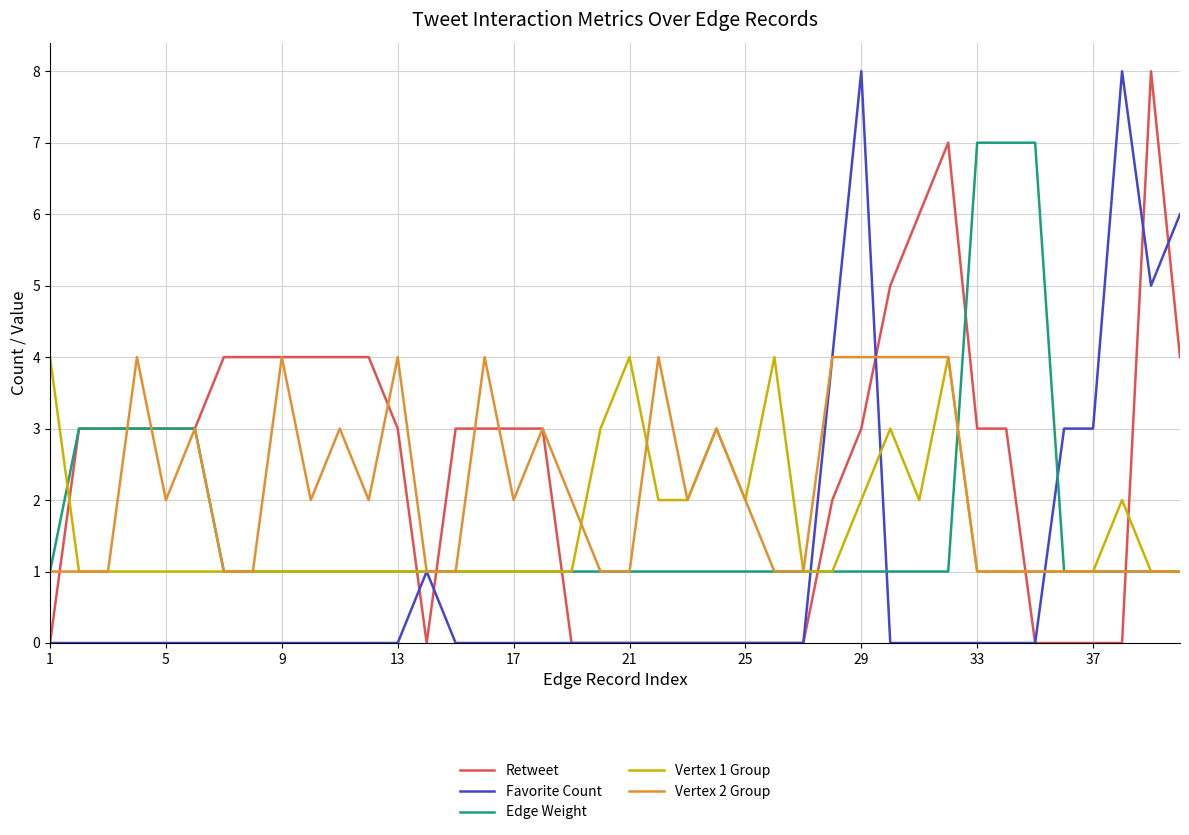

What is the maximum value shown in the chart?

8